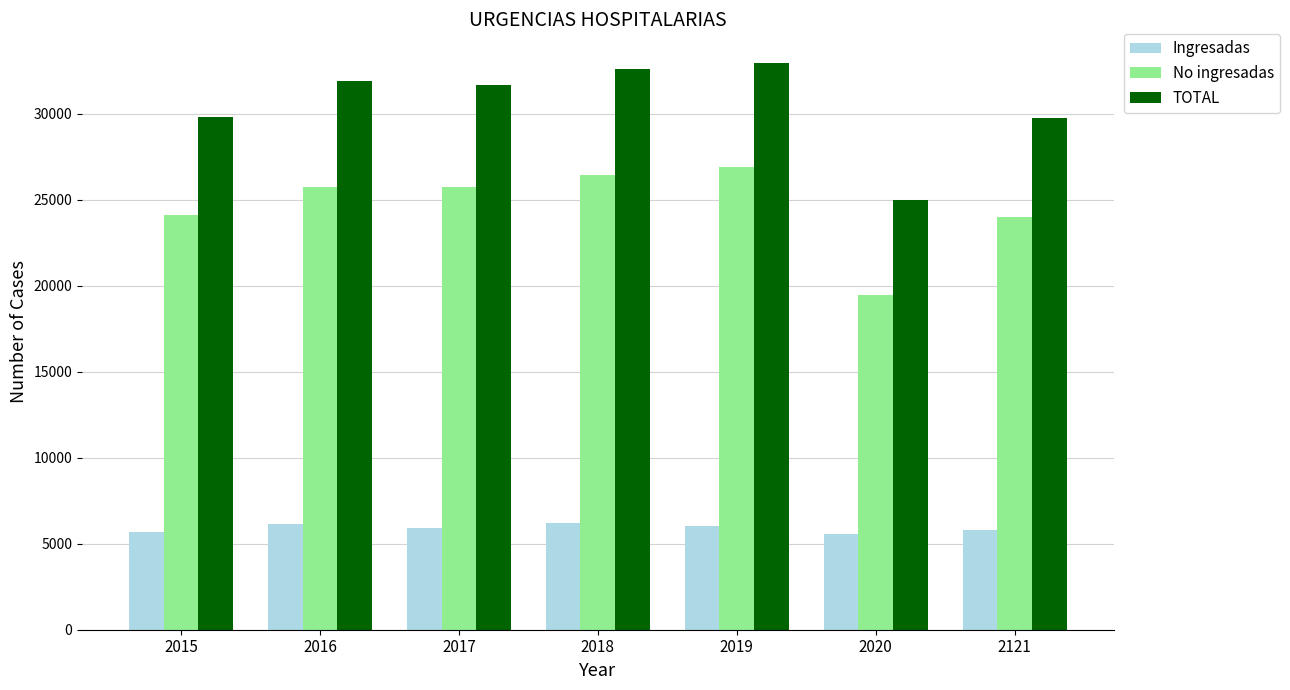

True or false: No ingresadas has a value of 25766 at 2017.

True